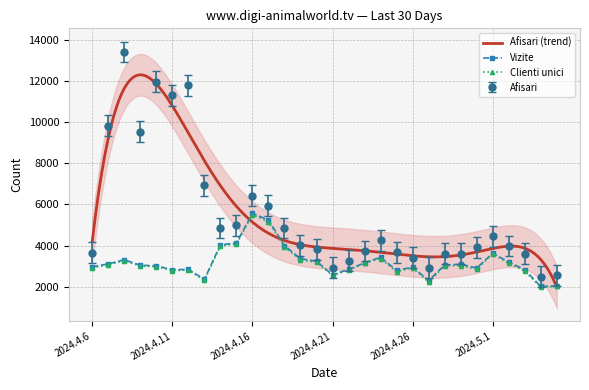

Rank the categories by Vizite value from highest to lowest.

2024.4.16, 2024.4.17, 2024.4.15, 2024.4.14, 2024.4.18, 2024.5.1, 2024.4.24, 2024.4.19, 2024.4.8, 2024.4.20, 2024.5.2, 2024.4.23, 2024.4.7, 2024.4.29, 2024.4.28, 2024.4.9, 2024.4.10, 2024.4.6, 2024.4.26, 2024.4.30, 2024.4.22, 2024.4.12, 2024.5.3, 2024.4.11, 2024.4.25, 2024.4.21, 2024.4.13, 2024.4.27, 2024.5.5, 2024.5.4